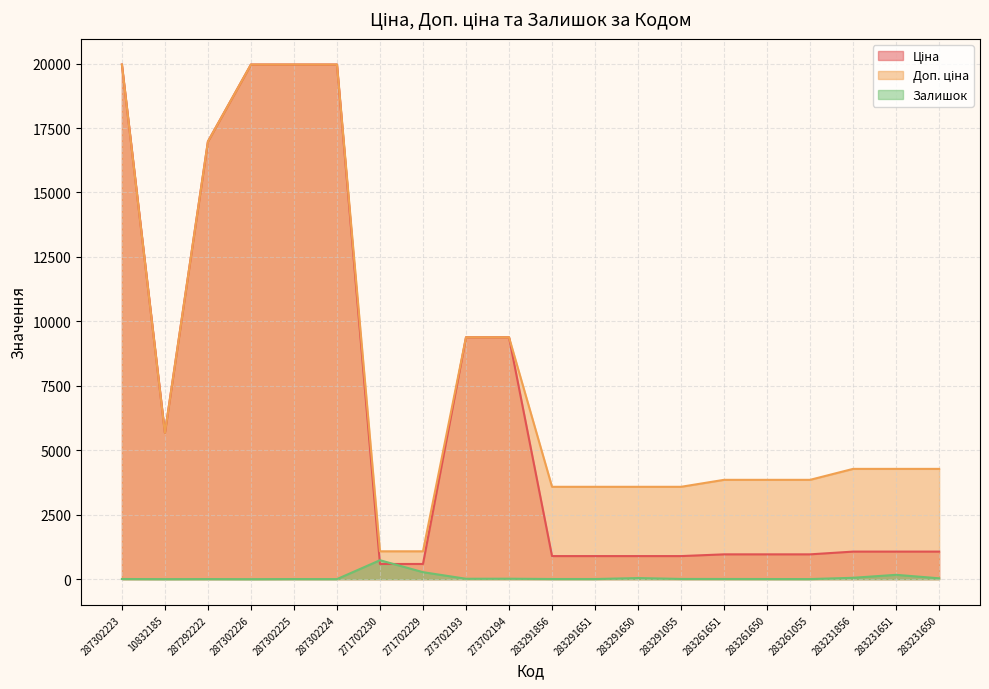

What position from the right is 283291055?

7